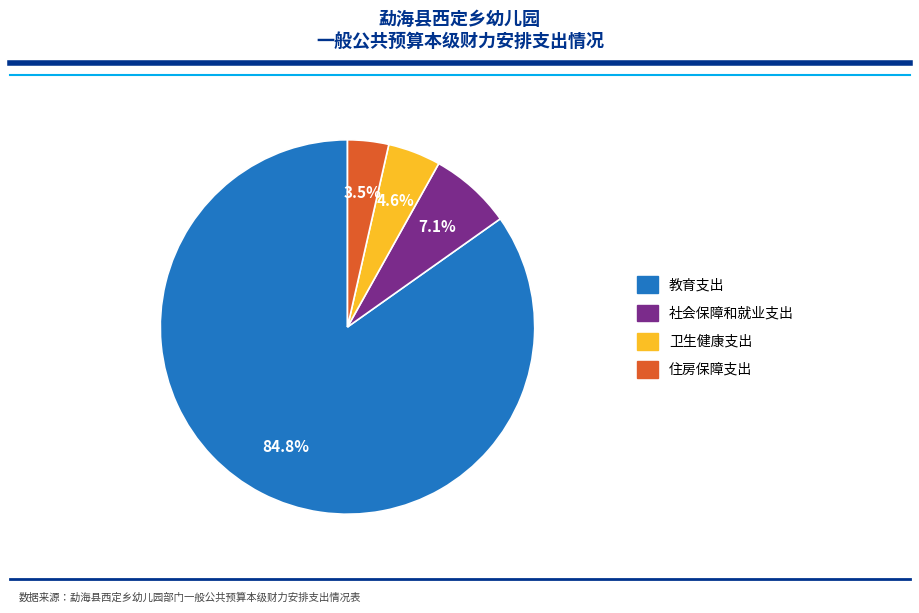

What is the ratio of the value at 卫生健康支出 to the value at 住房保障支出?

1.3